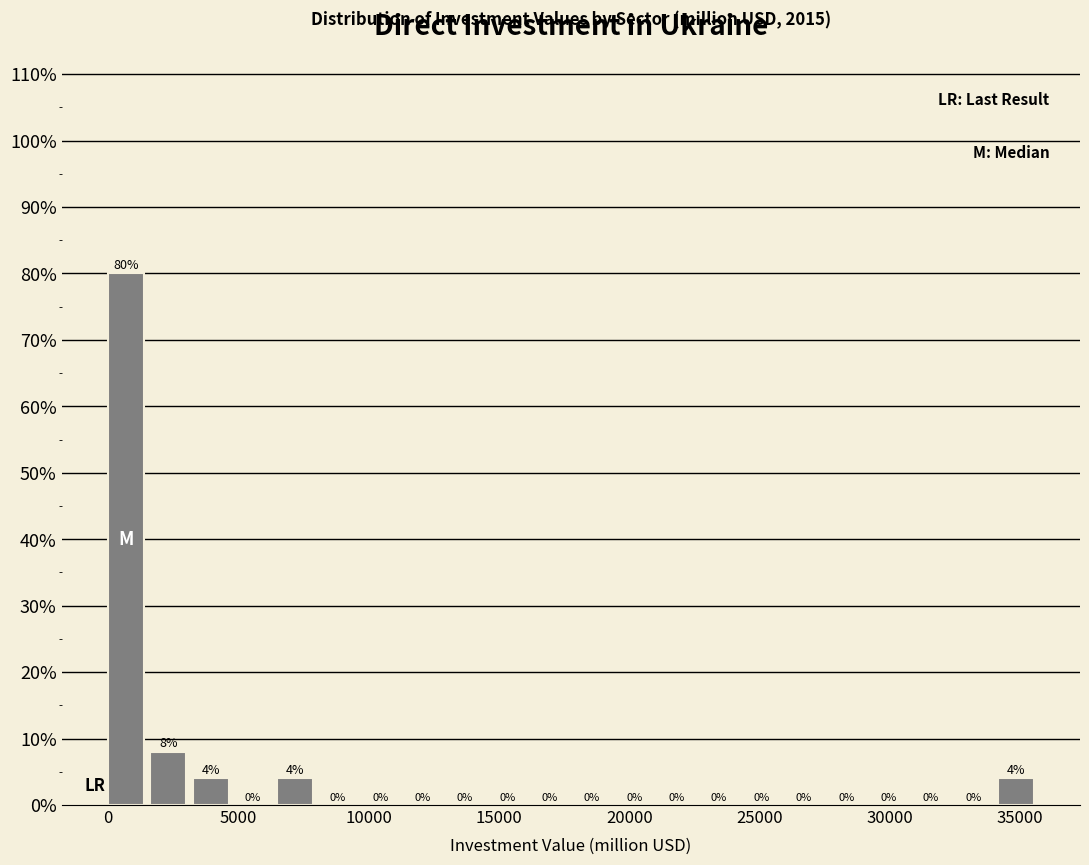

Around what value on the x-axis is the tallest bar? Give the approximate position of its centre, as read against the axis.

500